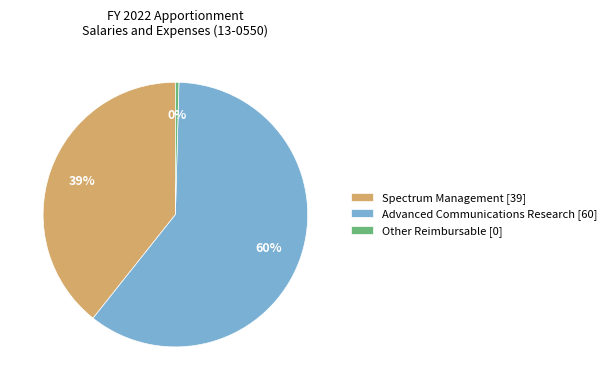

Between Spectrum Management and Advanced Communications Research, which is larger?

Advanced Communications Research